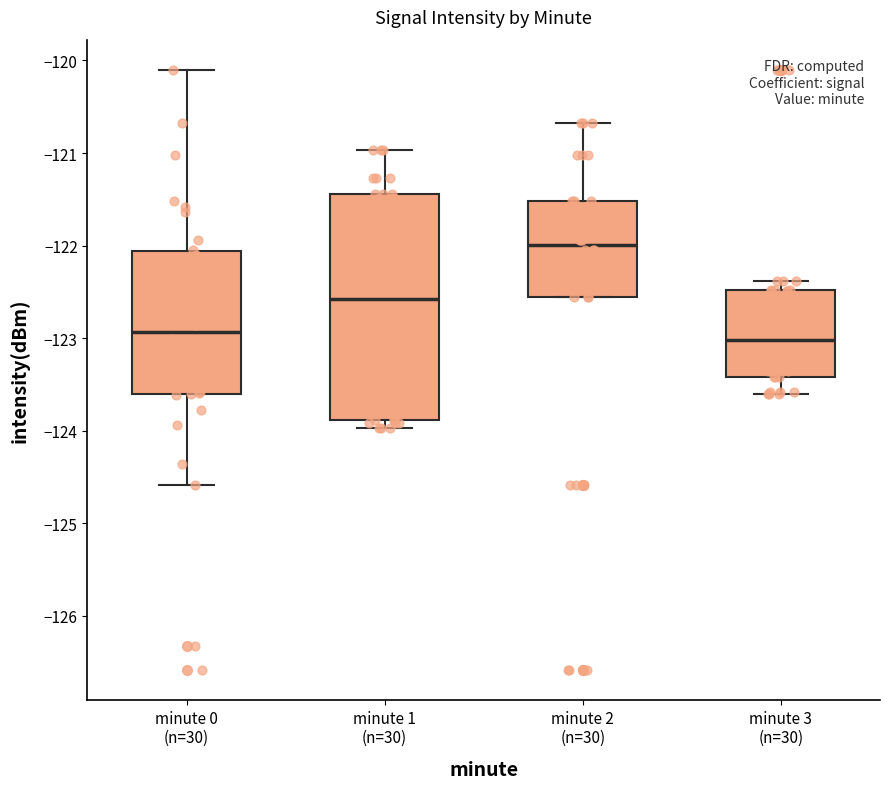

Which box's median line is the highest?

minute 2 (n=30)